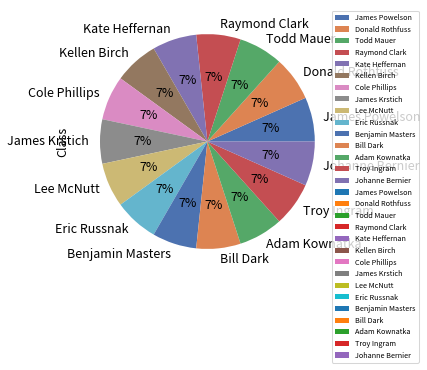

True or false: Cole Phillips accounts for 21% of the total.

False